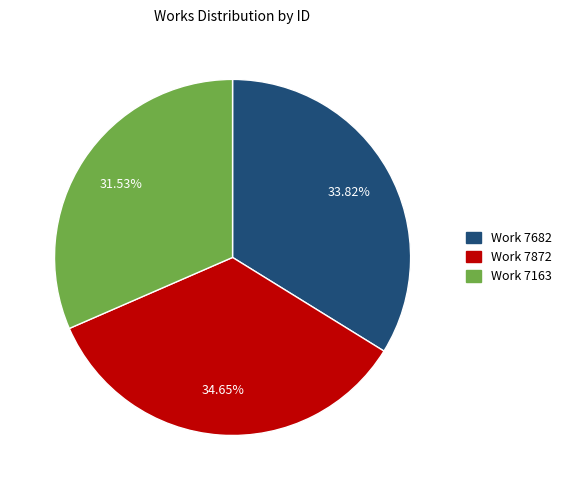

To the nearest percent, what is the average slice percentage?

33%